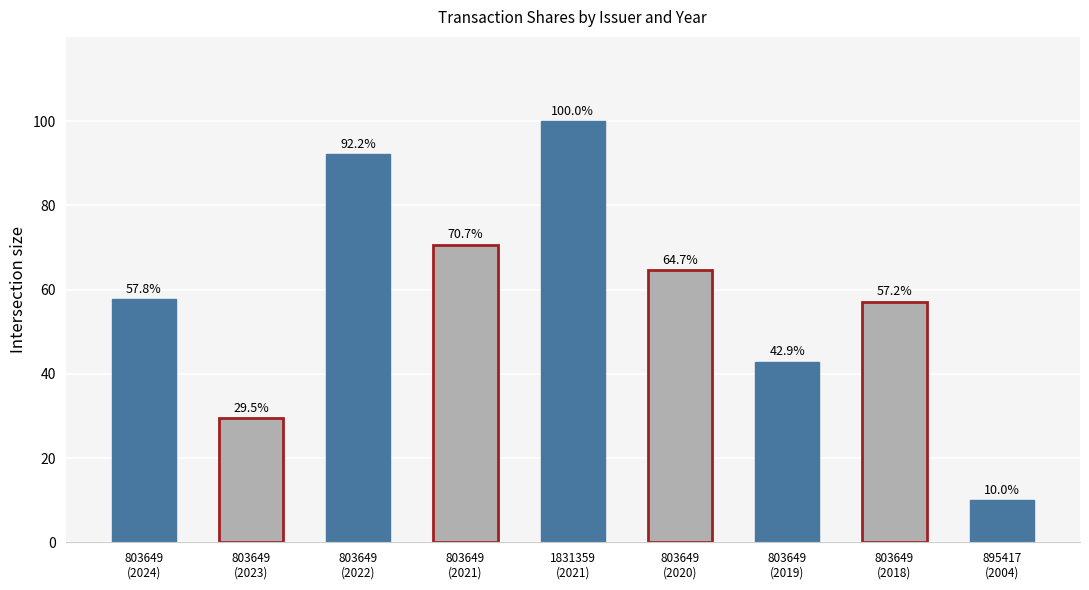

True or false: the data shows 34.1 at 803649
(2024).

False